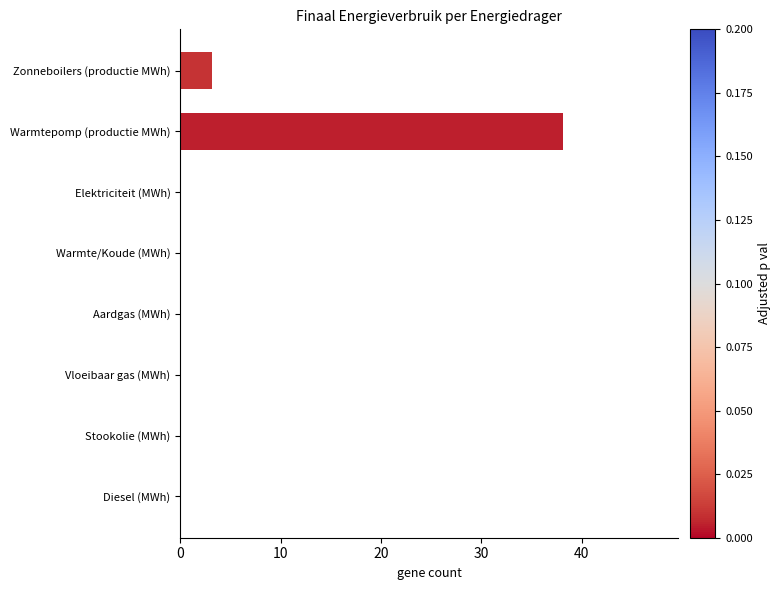

Which has a higher value, Zonneboilers (productie MWh) or Diesel (MWh)?

Zonneboilers (productie MWh)